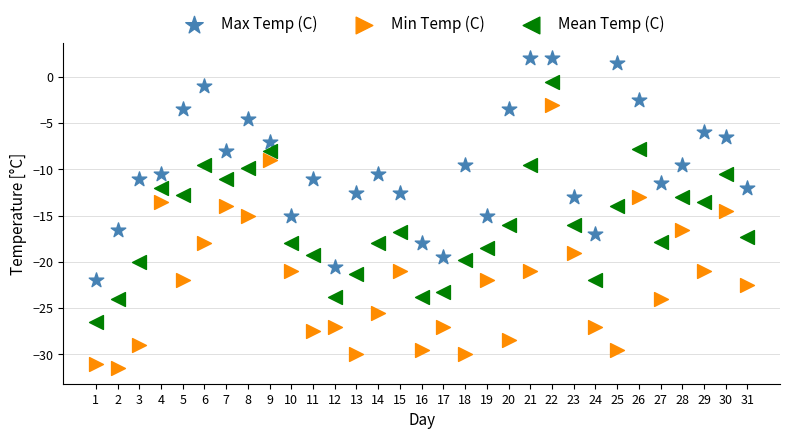

Across all data points, what is the range of Y values (max minus min)?

33.5